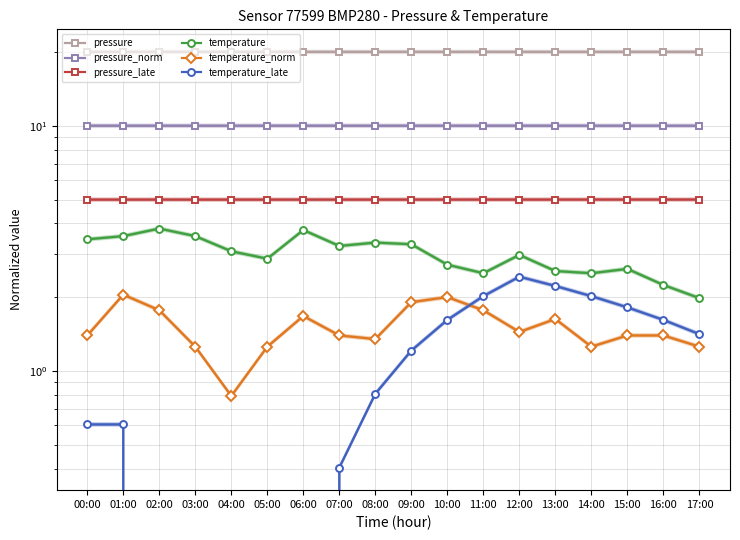

At which category does pressure_late reach its first local valley?

03:00